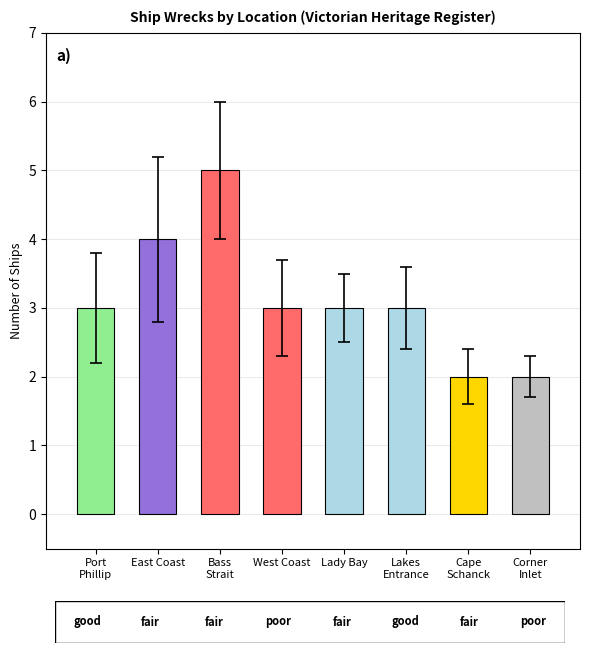

At which label does the data first exceed 3?

East Coast